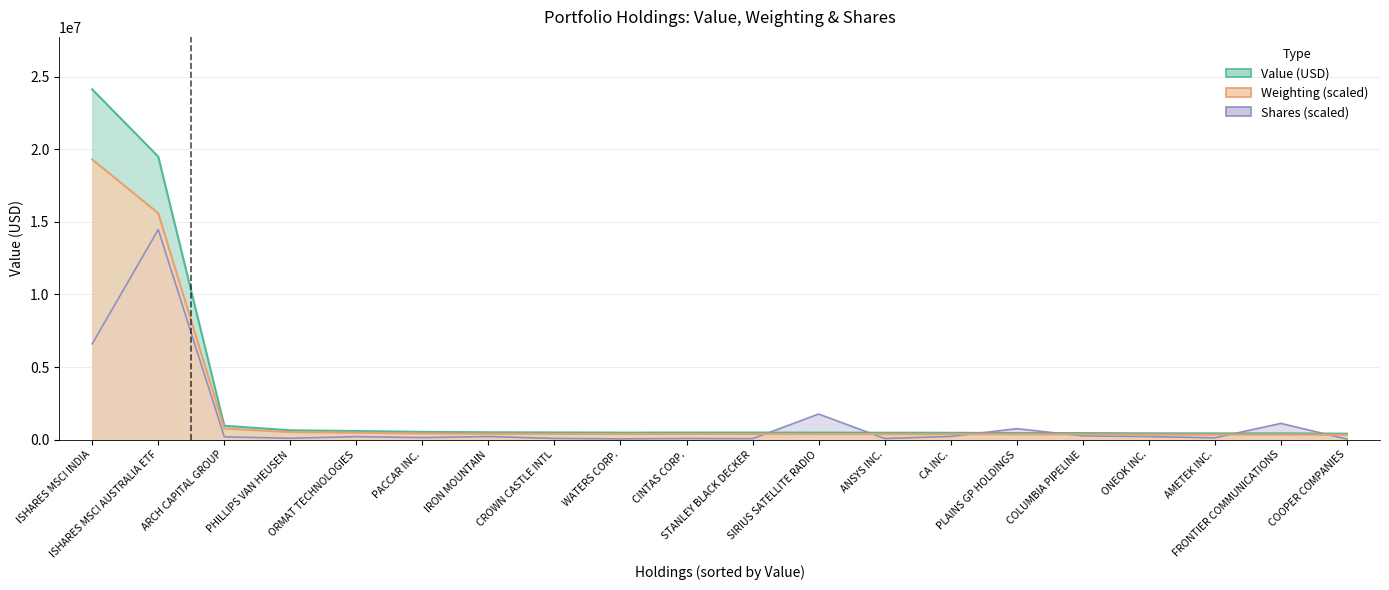

At how many categories does at least one series exceed 17127434?

2